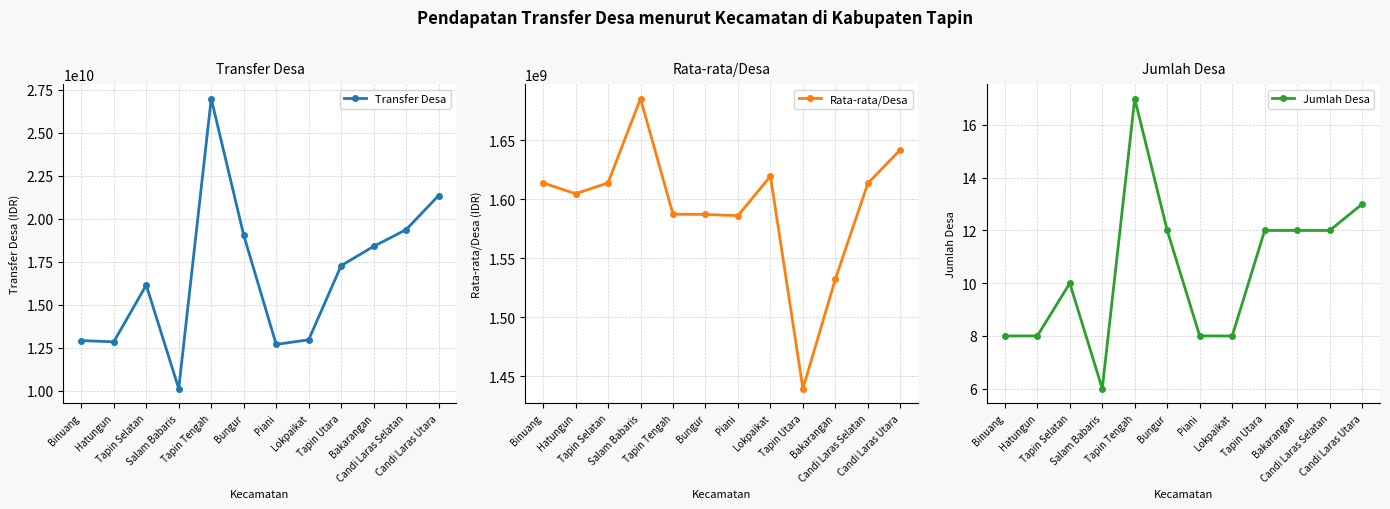

What is the label of the 7th point from the right?

Bungur